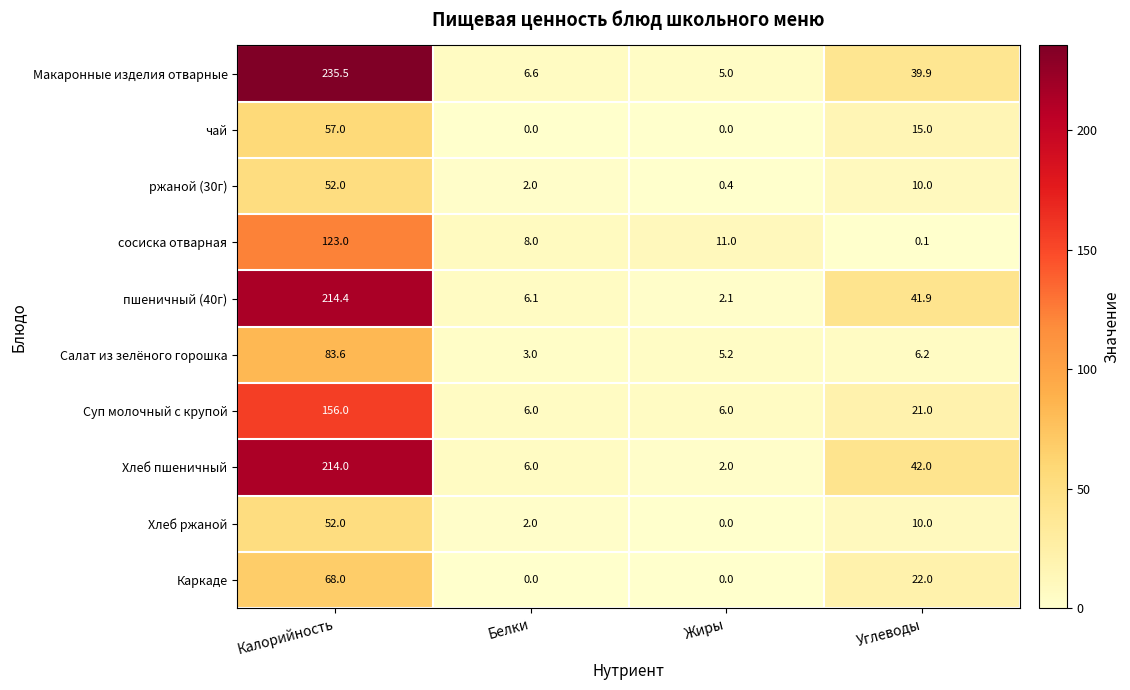

What is the total value across all series at Белки?

39.7